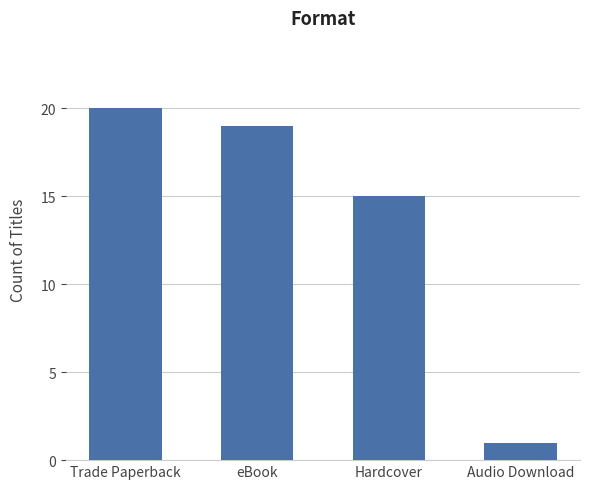

Which category has the lowest value across all series?

Audio Download